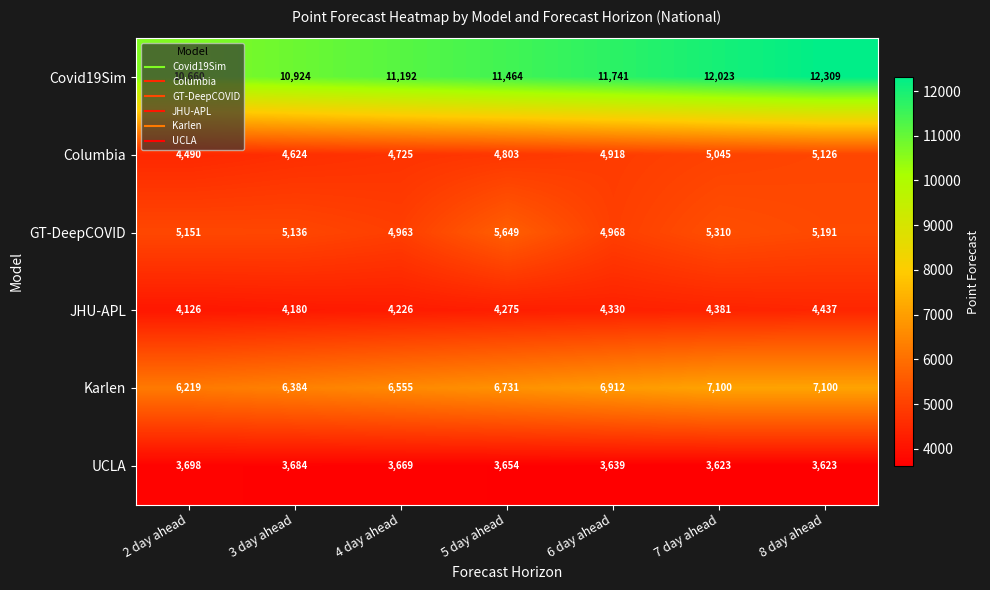

The value of JHU-APL at 4 day ahead is 1686. True or false?

False